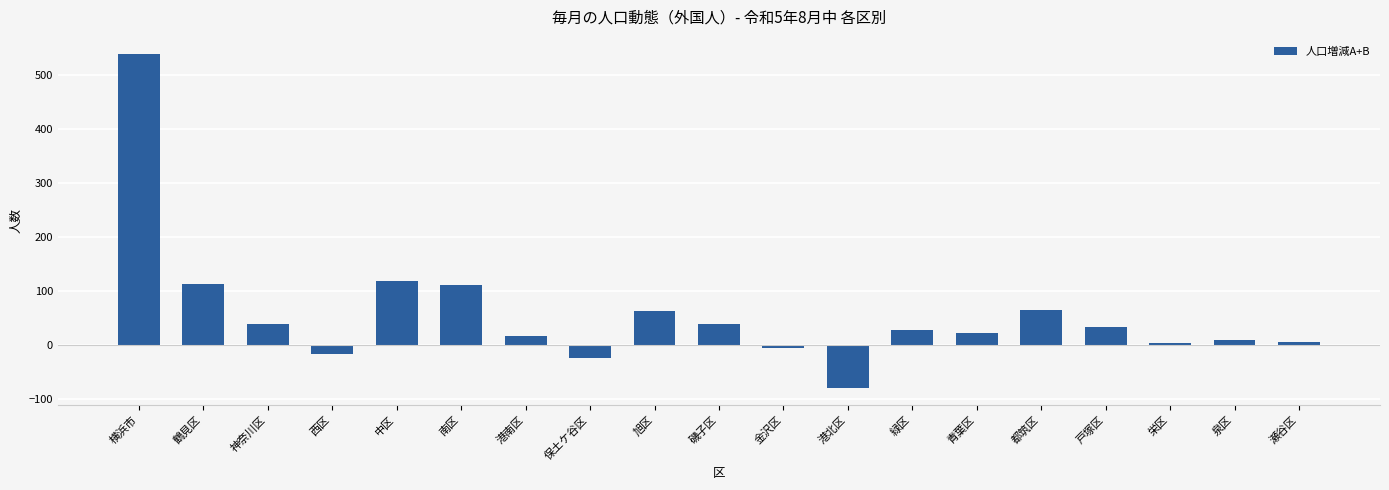

The value at 緑区 is 28. True or false?

True